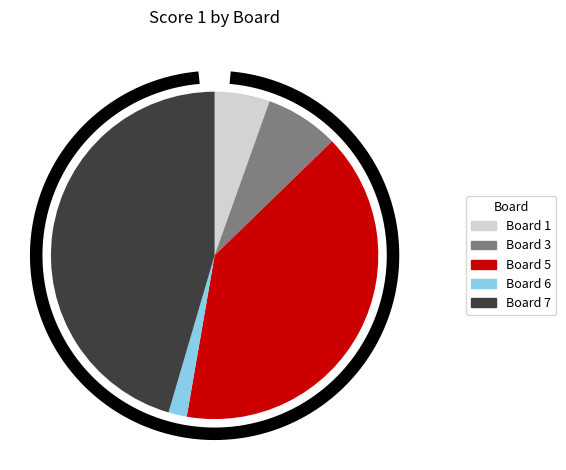

Rank the categories by value from highest to lowest.

Board 7, Board 5, Board 3, Board 1, Board 6